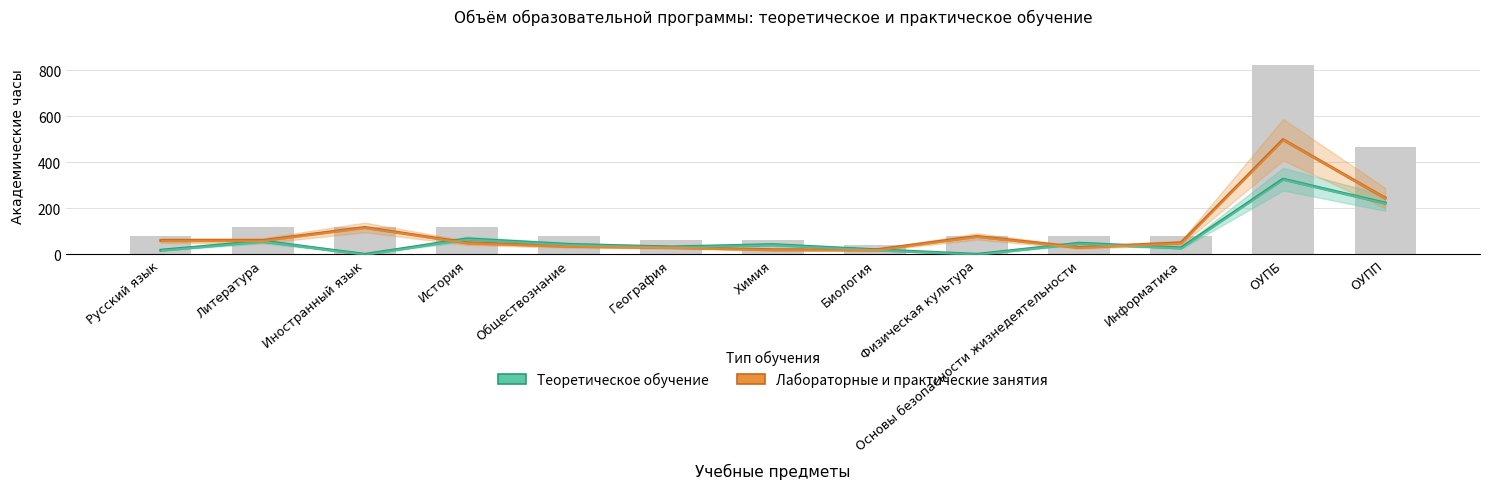

Which category has the highest value across all series?

ОУПБ